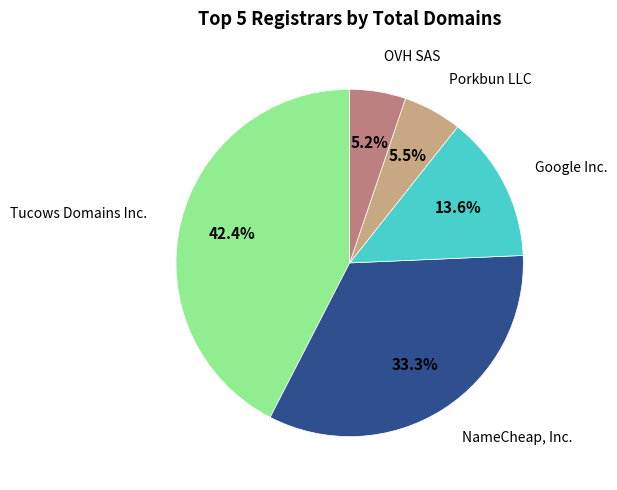

Is there a majority slice in this chart?

No